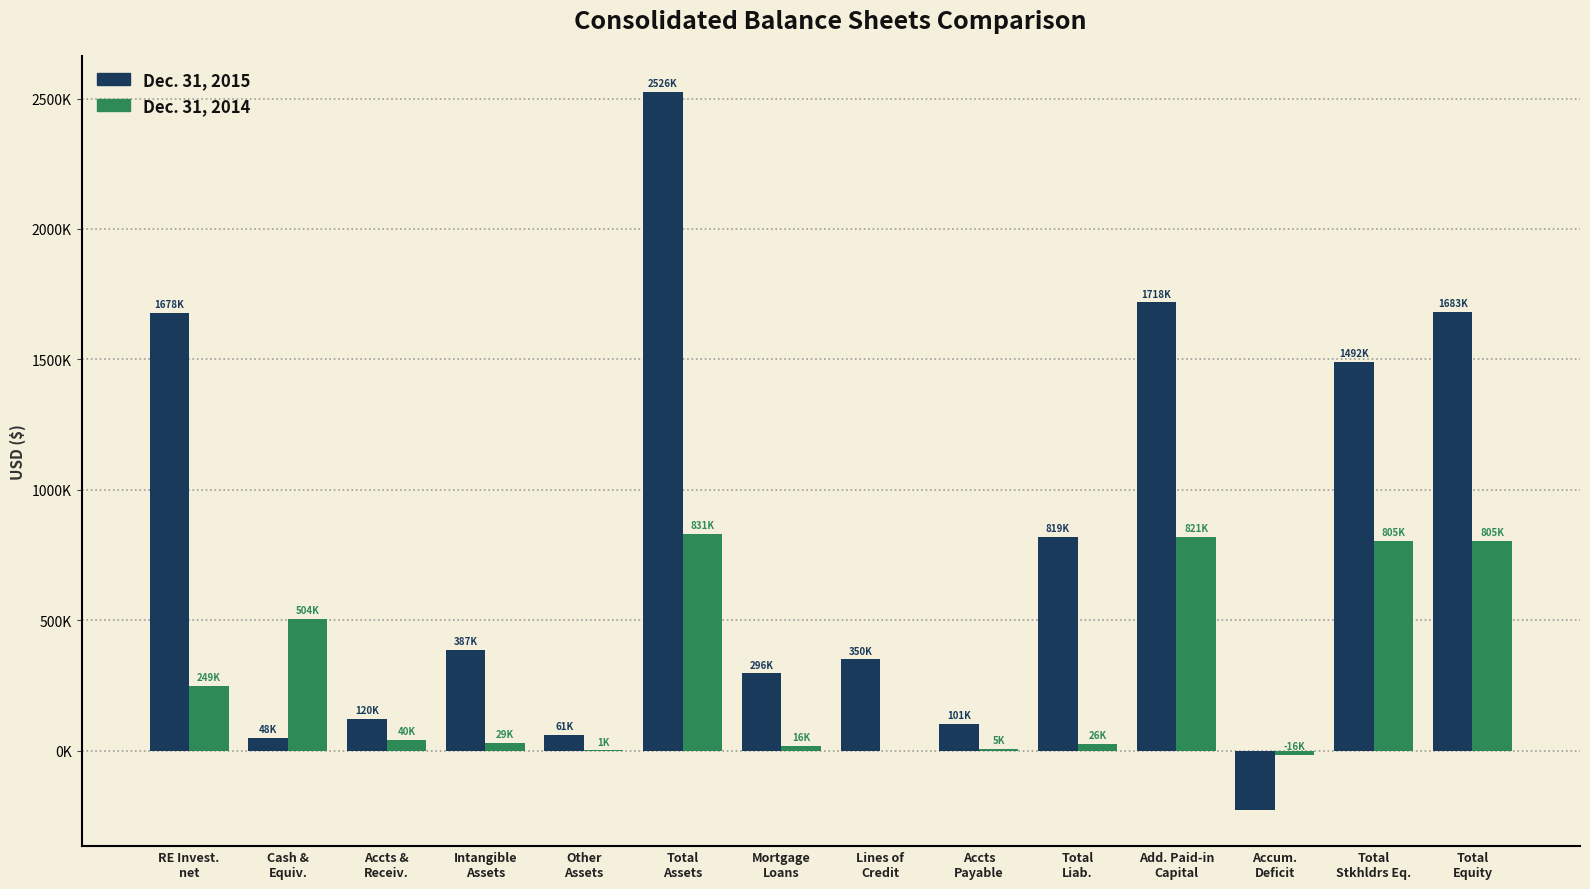

Which series has the largest total across all categories?

Dec. 31, 2015